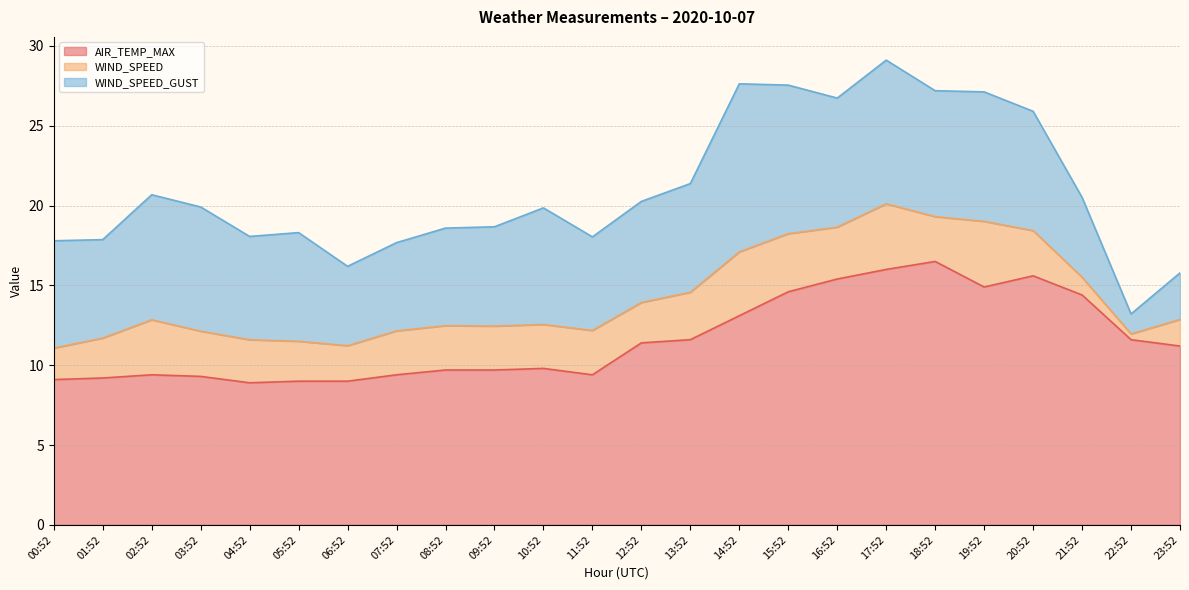

What is the sum of the WIND_SPEED values at 20:52 and 13:52?

5.8